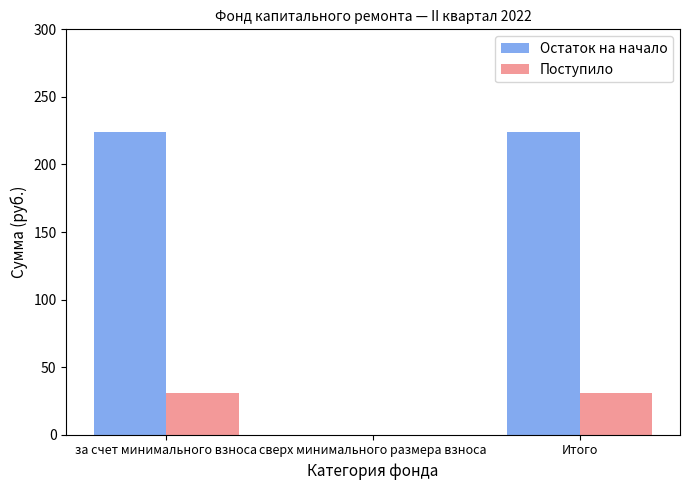

Reading left to right, list all the values displayed in this chart.

Остаток на начало: 224.3	0.0	224.3
Поступило: 30.8	0.0	30.8